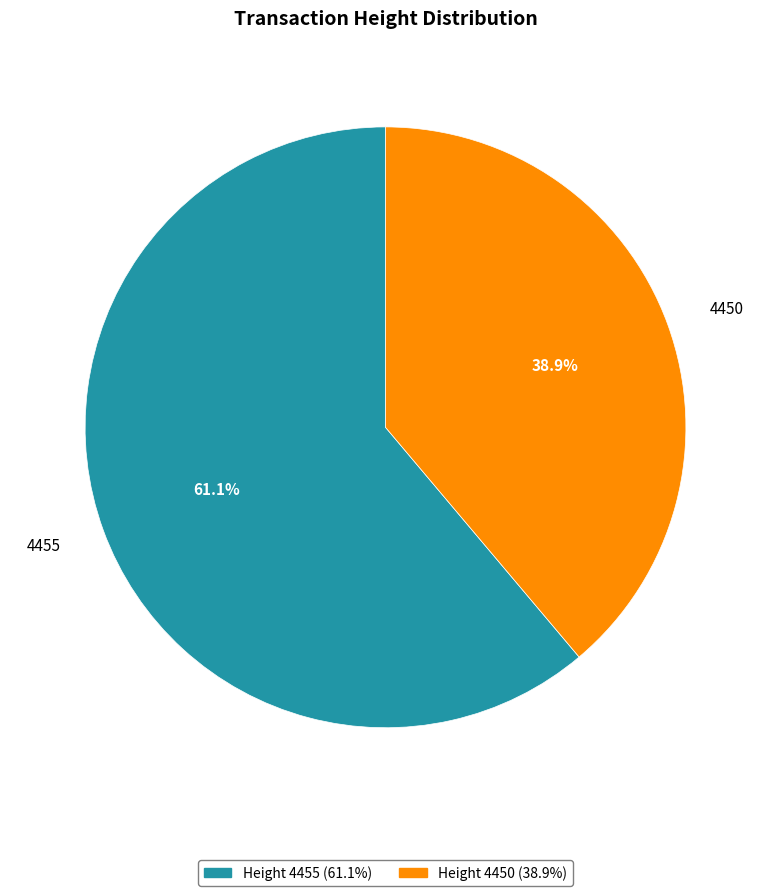

Which slice is the smallest?

4450